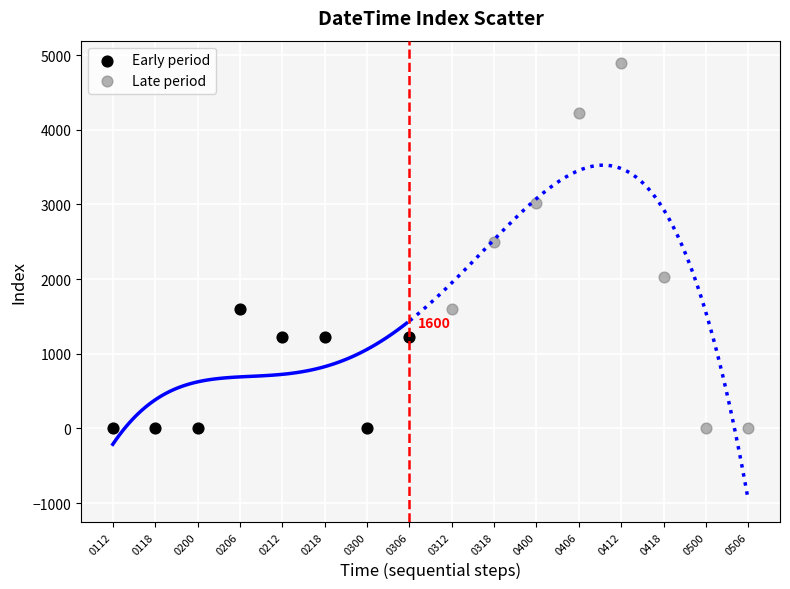

Which series contains the highest Y value?

Late period